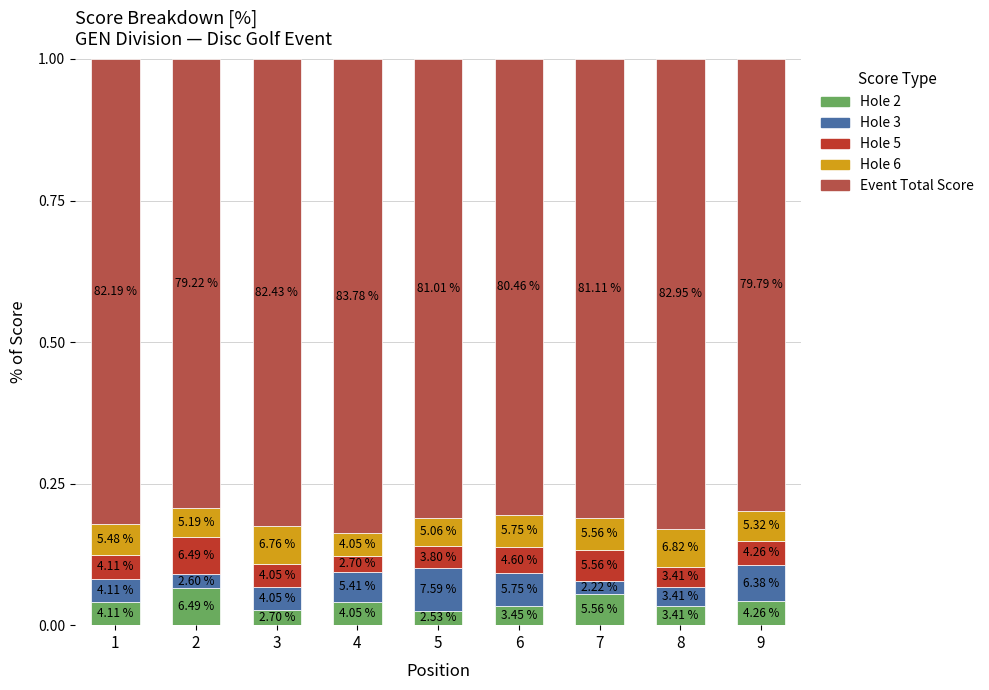

What are all the series names shown in the legend?

Hole 2, Hole 3, Hole 5, Hole 6, Event Total Score